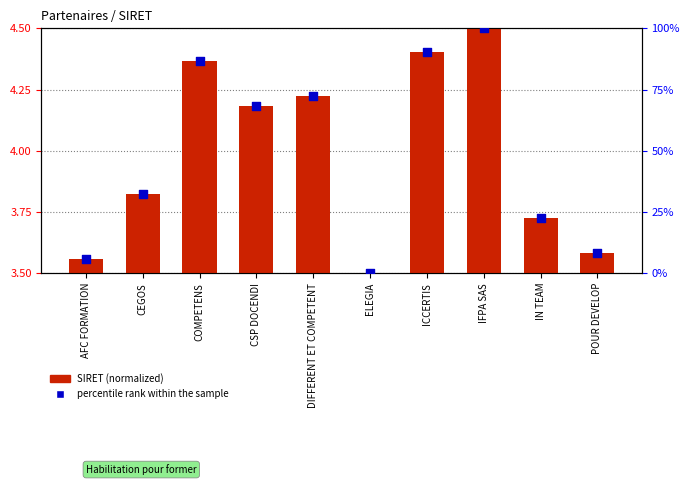

Which series has the largest total across all categories?

percentile rank within the sample